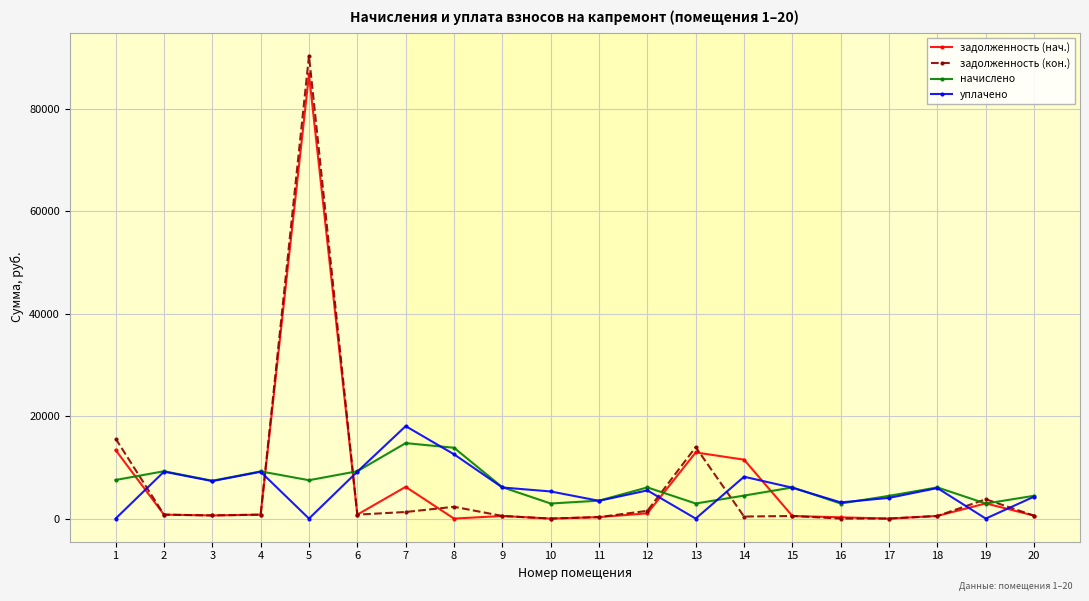

True or false: задолженность (нач.) and задолженность (кон.) intersect in this chart.

True